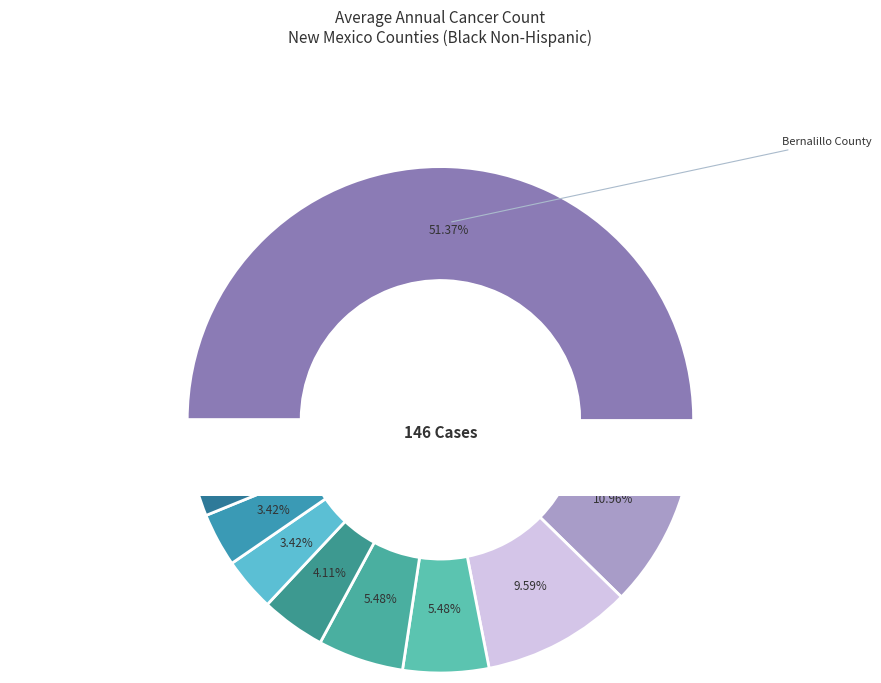

What is the ratio of the value at Bernalillo County to the value at Sandoval County?

4.7